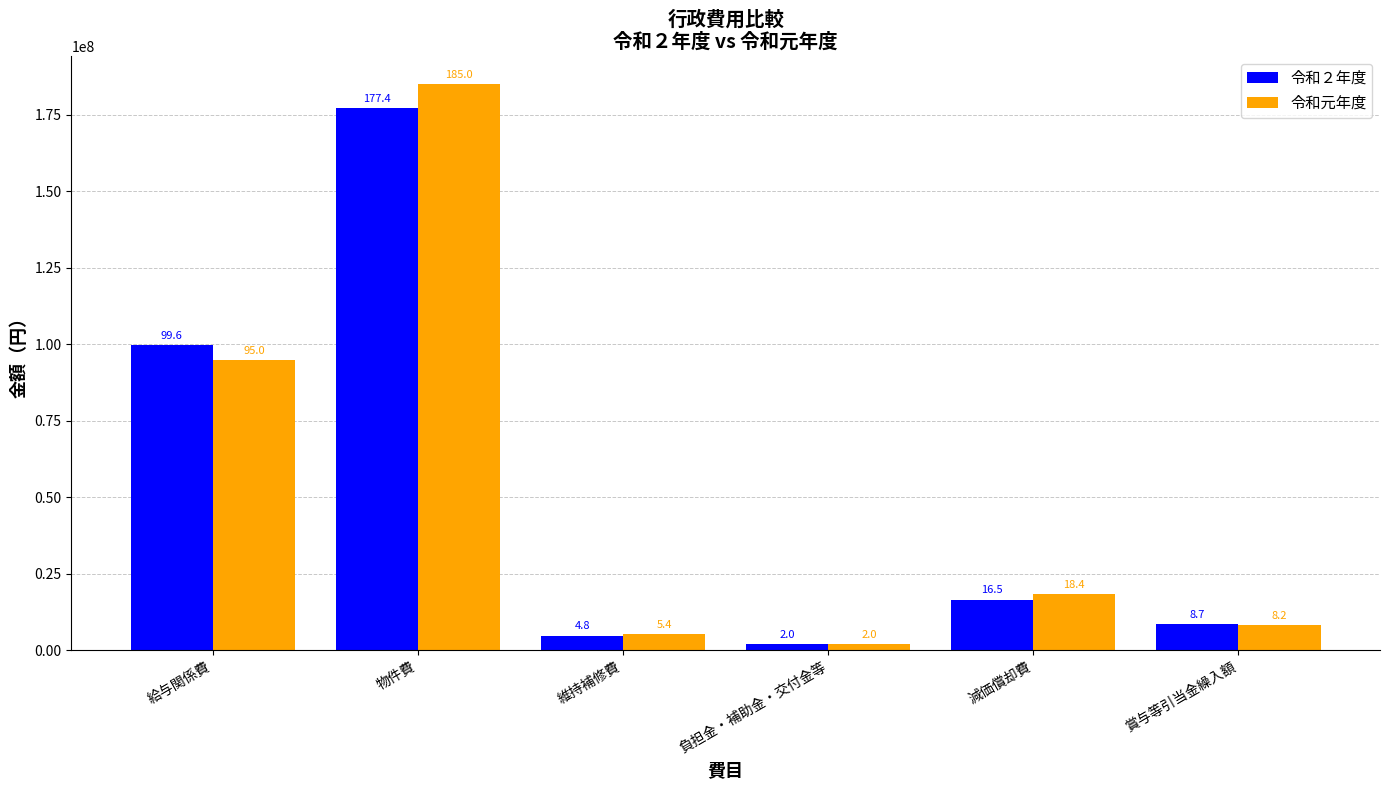

What are all the series names shown in the legend?

令和２年度, 令和元年度